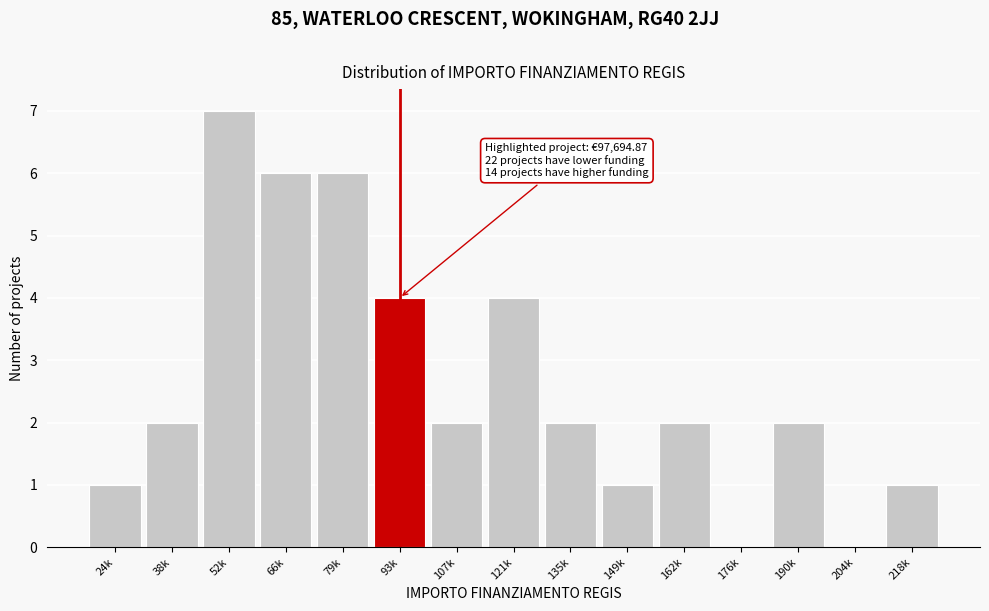

Reading left to right, extract all data points from this chart.

24k=1	38k=2	52k=7	66k=6	79k=6	93k=4	107k=2	121k=4	135k=2	149k=1	162k=2	176k=0	190k=2	204k=0	218k=1